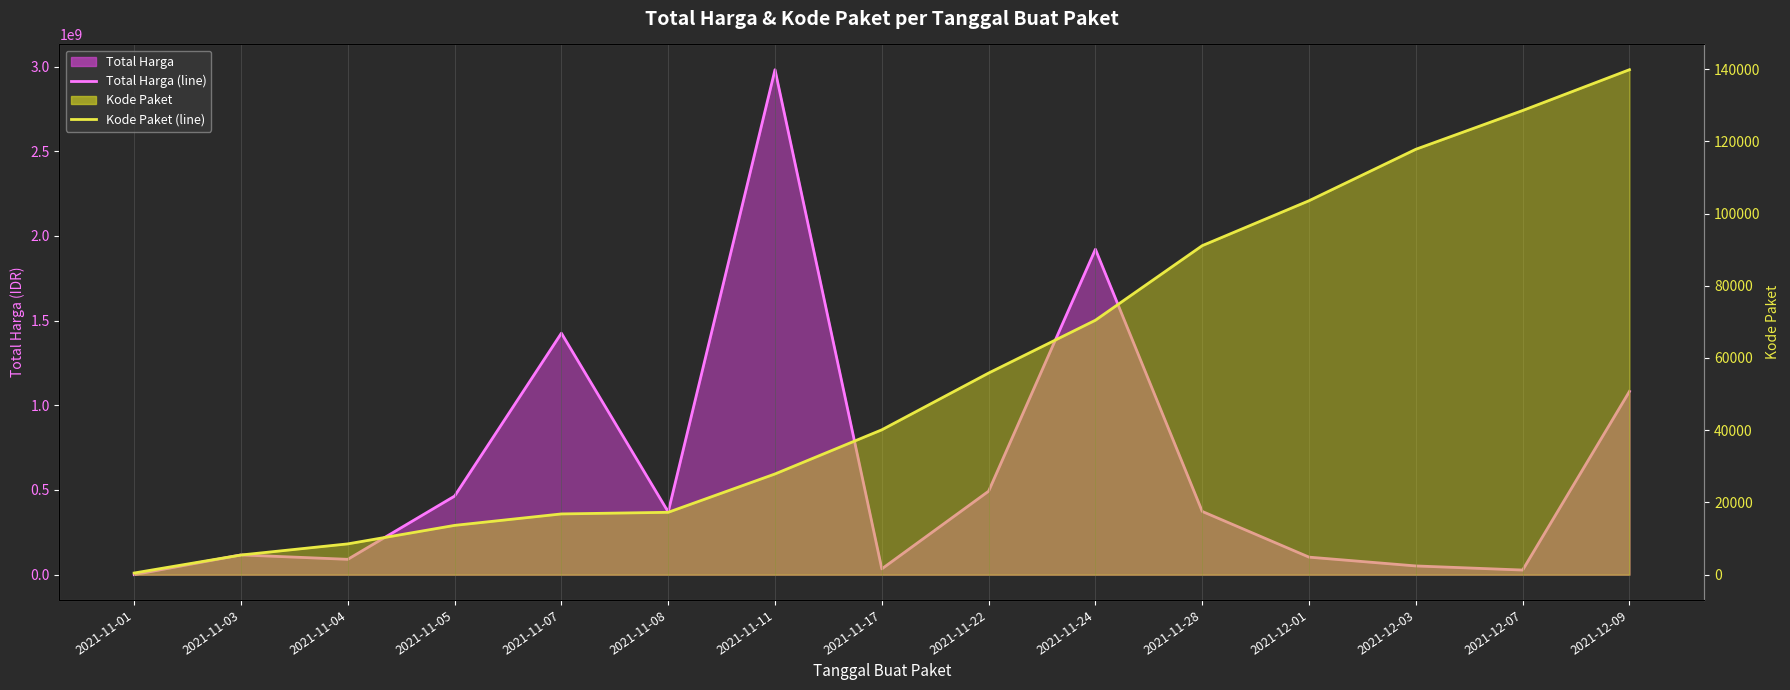

Reading right to left, transcribe all the data shown in this chart.

Total Harga (line): 2021-12-09=1082143800	2021-12-07=27412000	2021-12-03=51601000	2021-12-01=103541000	2021-11-28=373404000	2021-11-24=1921467900	2021-11-22=493000000	2021-11-17=34292000	2021-11-11=2981433240	2021-11-08=370516800	2021-11-07=1425867900	2021-11-05=464002100	2021-11-04=90672075	2021-11-03=116654145	2021-11-01=333600
Kode Paket (line): 2021-12-09=139817	2021-12-07=128516	2021-12-03=117783	2021-12-01=103541	2021-11-28=91101	2021-11-24=70453	2021-11-22=55826	2021-11-17=40112	2021-11-11=27891	2021-11-08=17272	2021-11-07=16823	2021-11-05=13652	2021-11-04=8530	2021-11-03=5449	2021-11-01=464